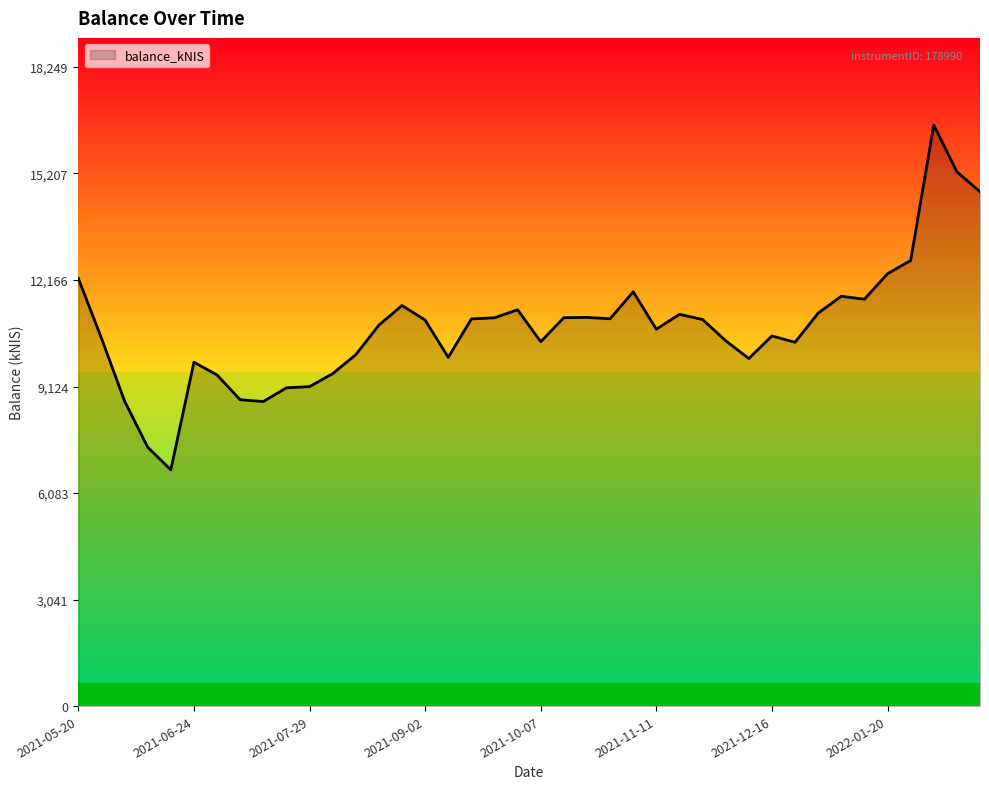

What is the maximum value shown in the chart?

16589.8